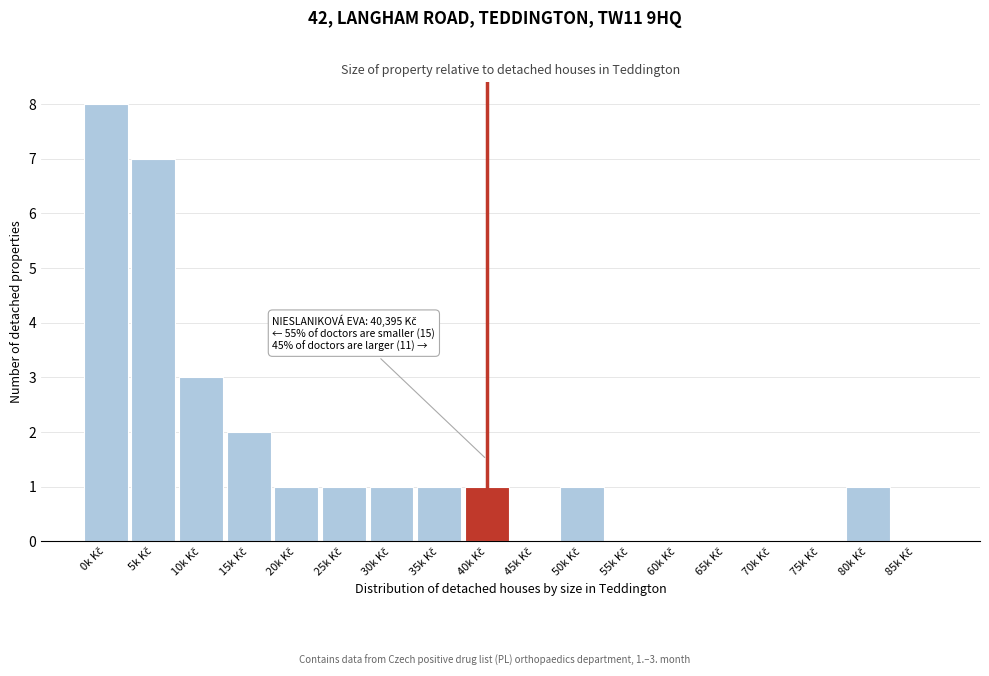

What is the greatest value displayed?

8